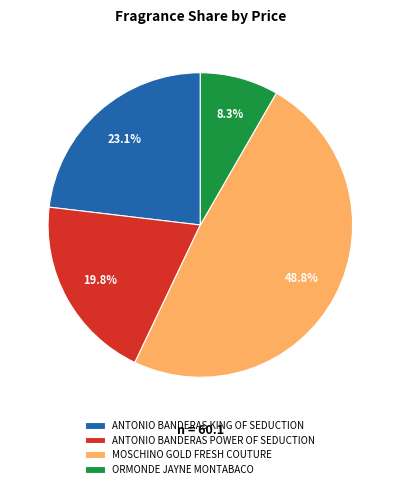

Is there a majority slice in this chart?

No